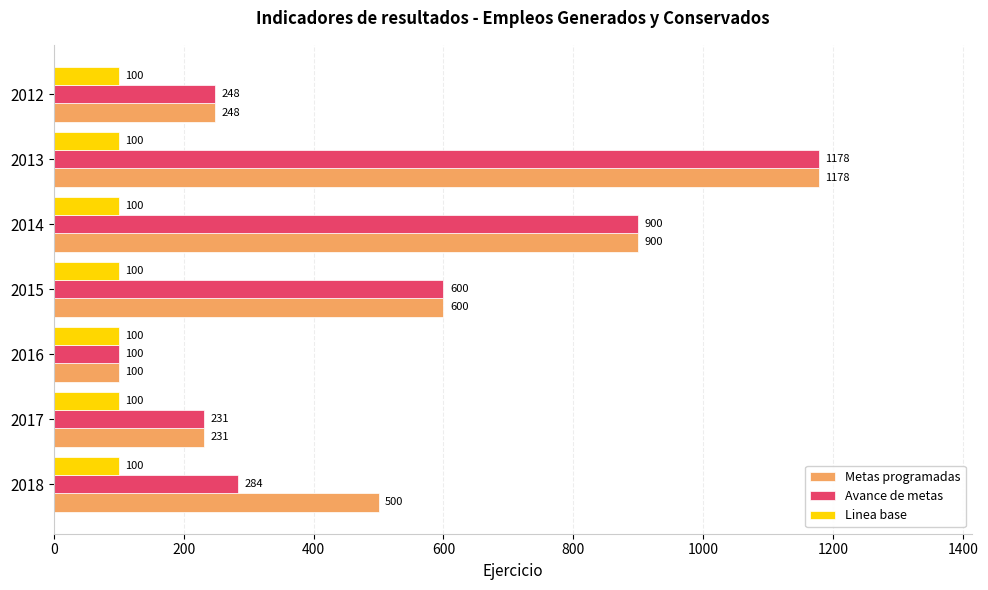

At which label is Metas programadas closest to 639?

2015